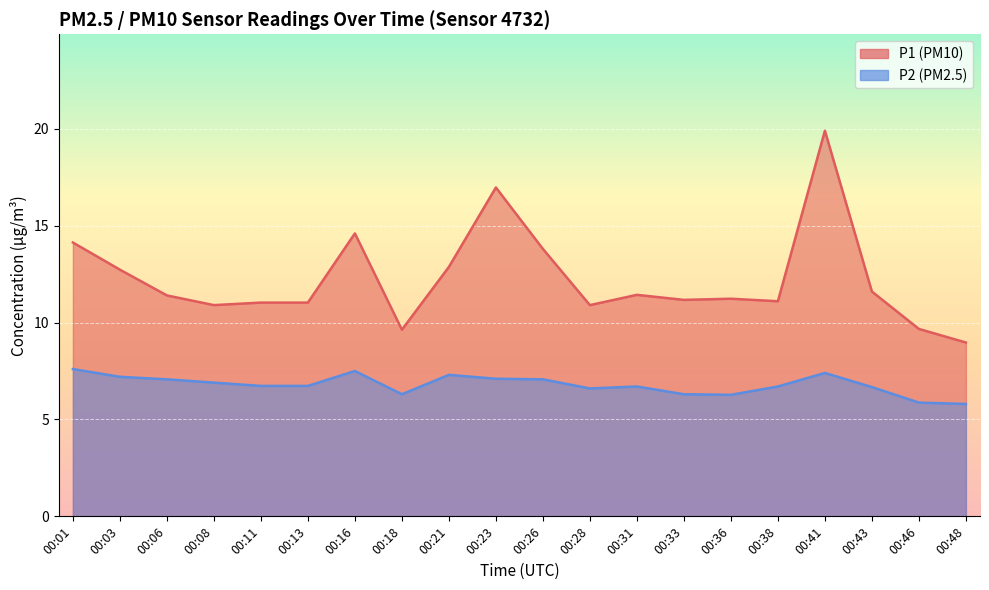

True or false: P2 has a value of 6.9 at 00:08.

True